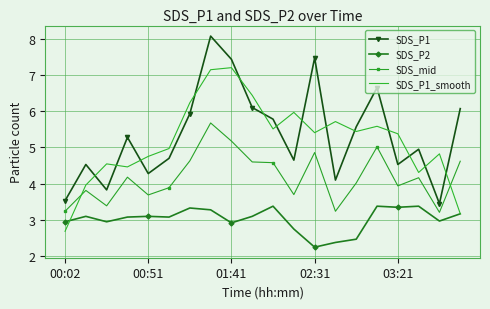

What is the maximum value for SDS_P1?

8.1